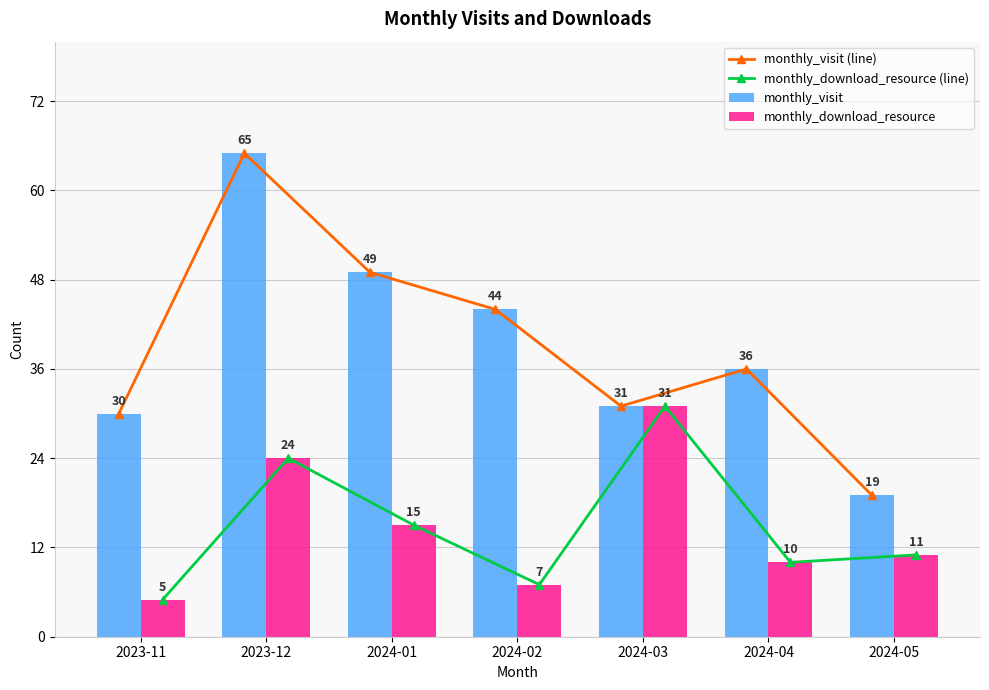

What is the value of the monthly_visit (line) bar at the 5th from the left?

31